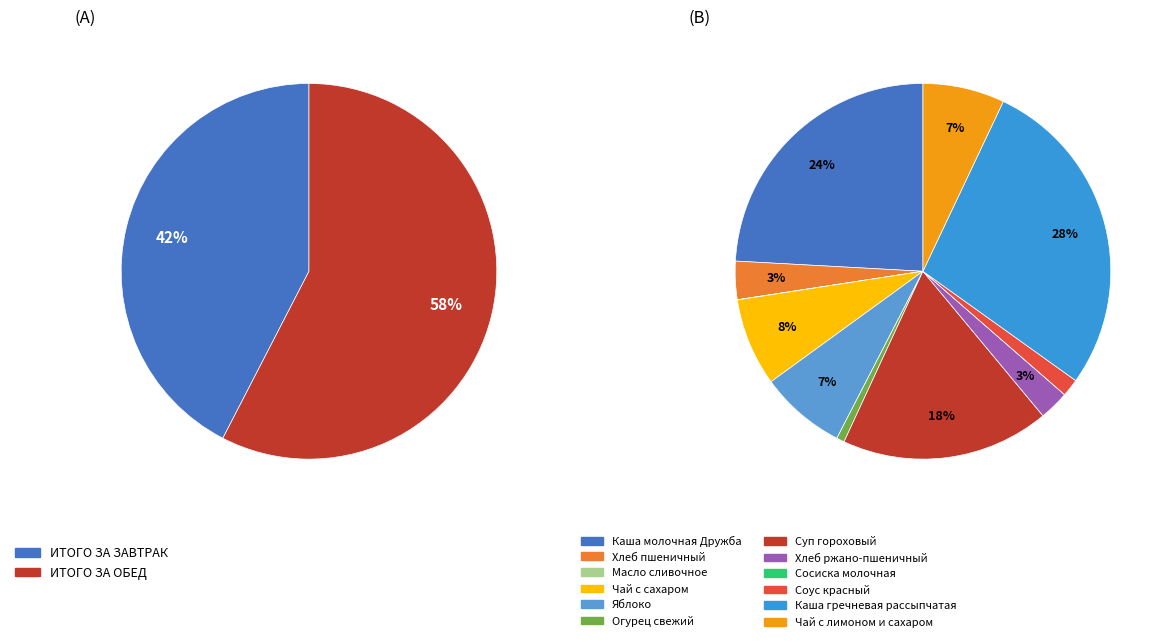

What is the largest slice in the pie chart?

ИТОГО ЗА ОБЕД